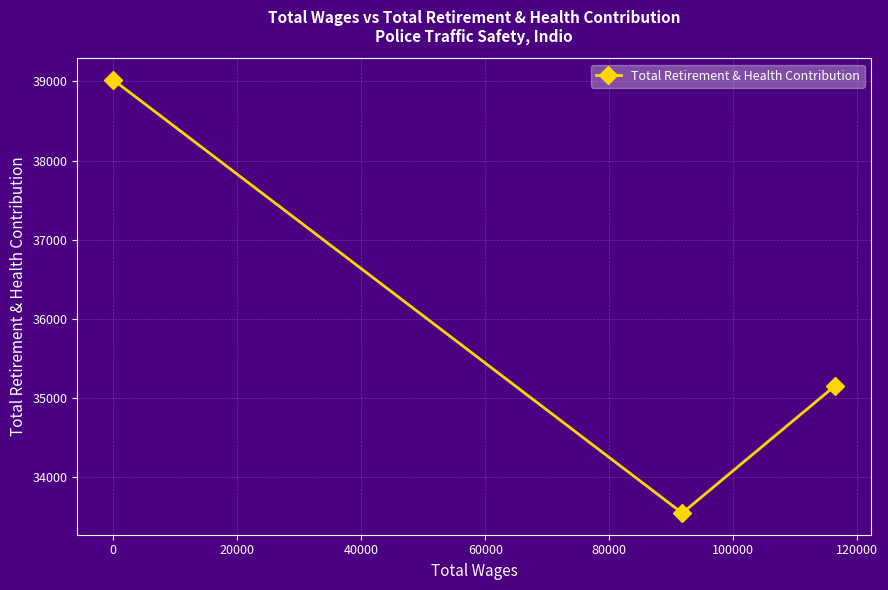

What is the value of the 2nd point from the left?

33545